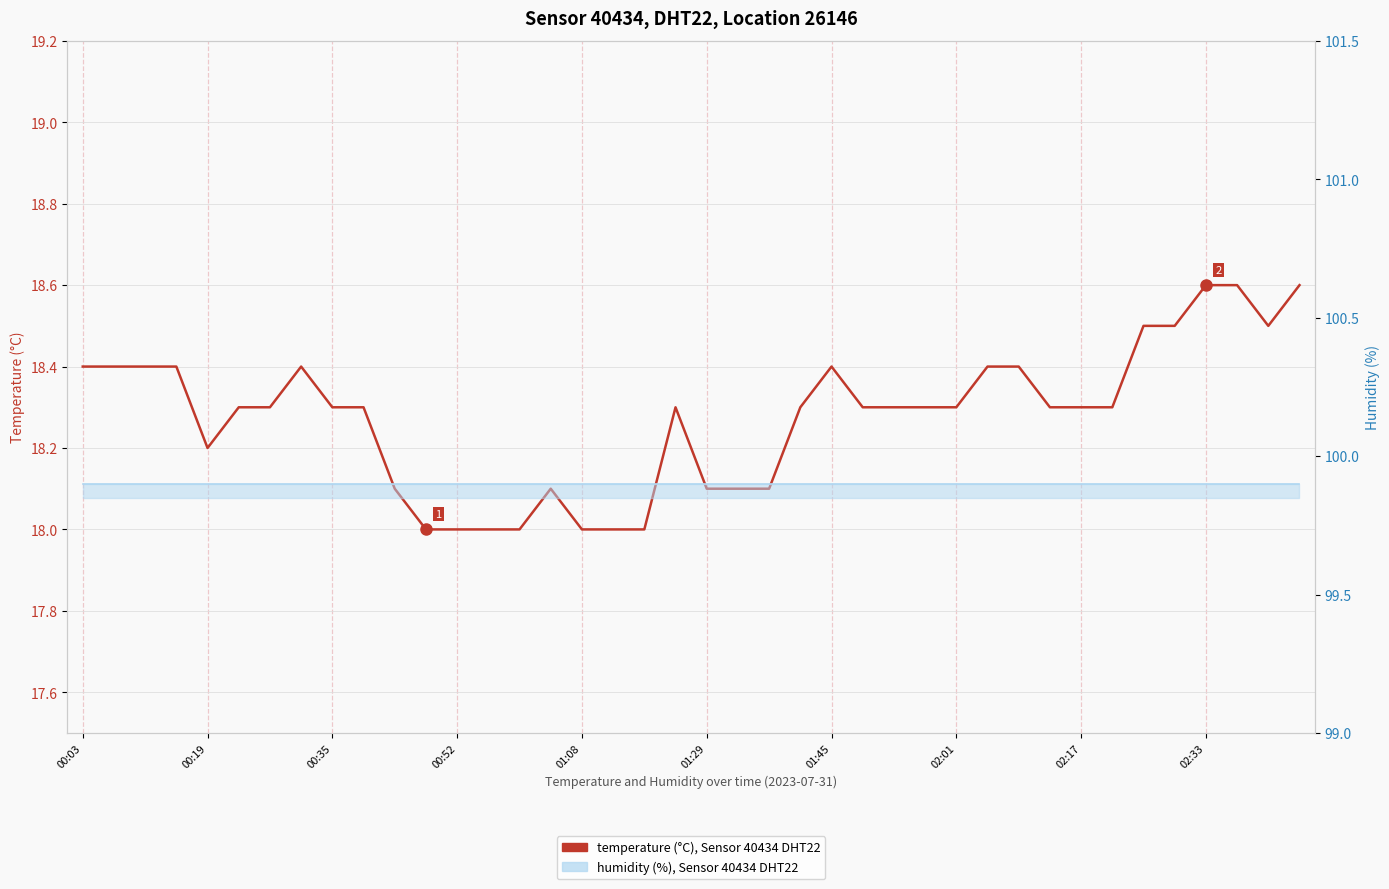

Reading left to right, extract all data points from this chart.

18.4	18.4	18.4	18.4	18.2	18.3	18.3	18.4	18.3	18.3	18.1	18.0	18.0	18.0	18.0	18.1	18.0	18.0	18.0	18.3	18.1	18.1	18.1	18.3	18.4	18.3	18.3	18.3	18.3	18.4	18.4	18.3	18.3	18.3	18.5	18.5	18.6	18.6	18.5	18.6